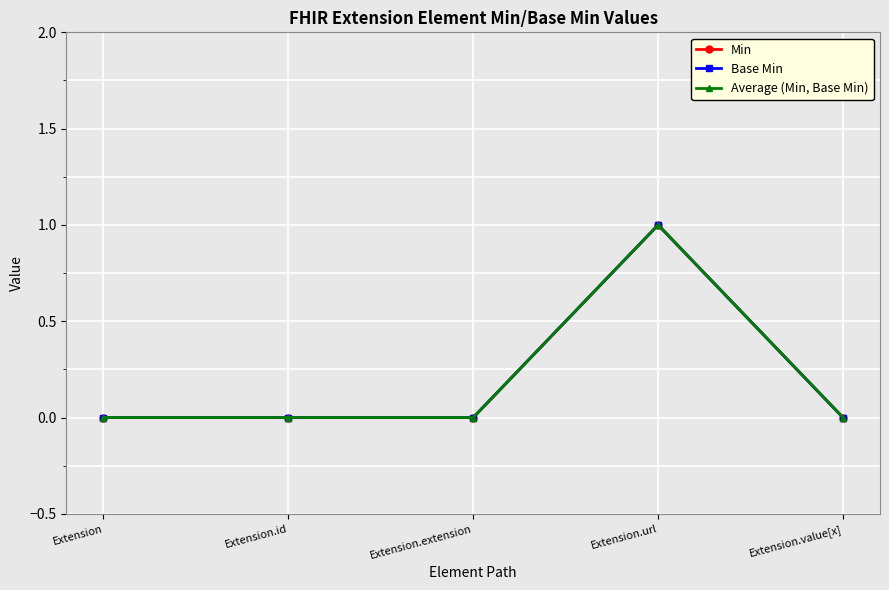

Reading left to right, what are all the values shown in this chart?

Min: Extension=0	Extension.id=0	Extension.extension=0	Extension.url=1	Extension.value[x]=0
Base Min: Extension=0	Extension.id=0	Extension.extension=0	Extension.url=1	Extension.value[x]=0
Average (Min, Base Min): Extension=0	Extension.id=0	Extension.extension=0	Extension.url=1	Extension.value[x]=0